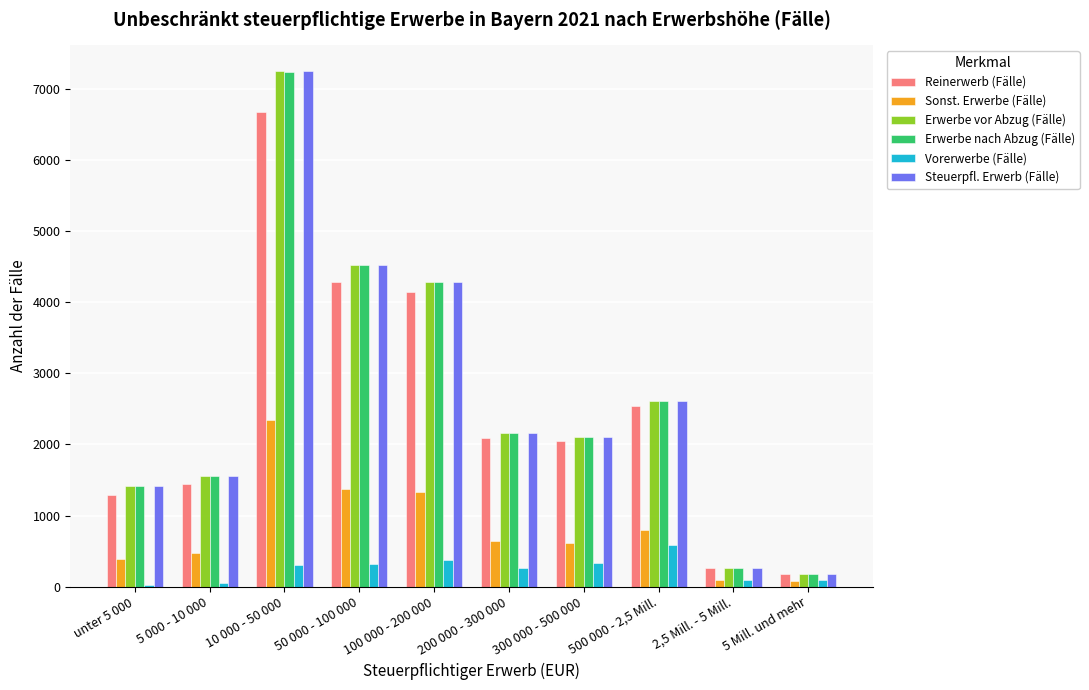

Are the bars grouped side by side (vs. stacked)?

Yes